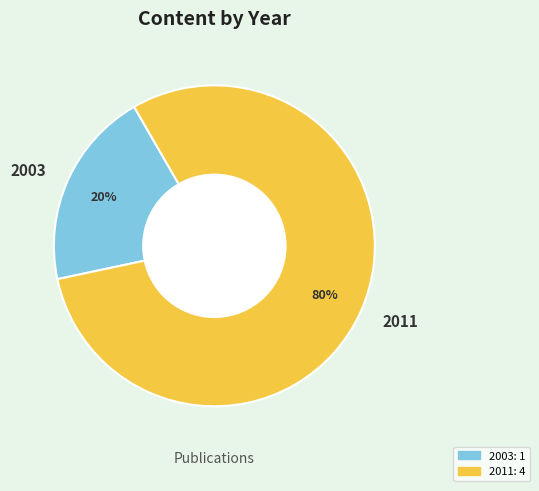

Which category has the smallest portion of the pie?

2003